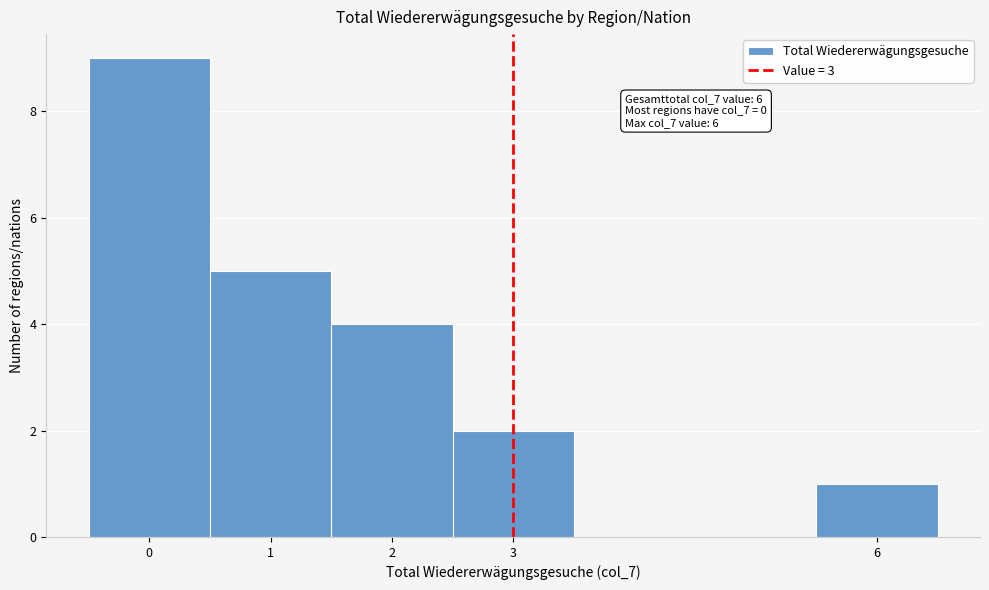

Which range on the x-axis has the tallest bar?

-0.5 to 0.5